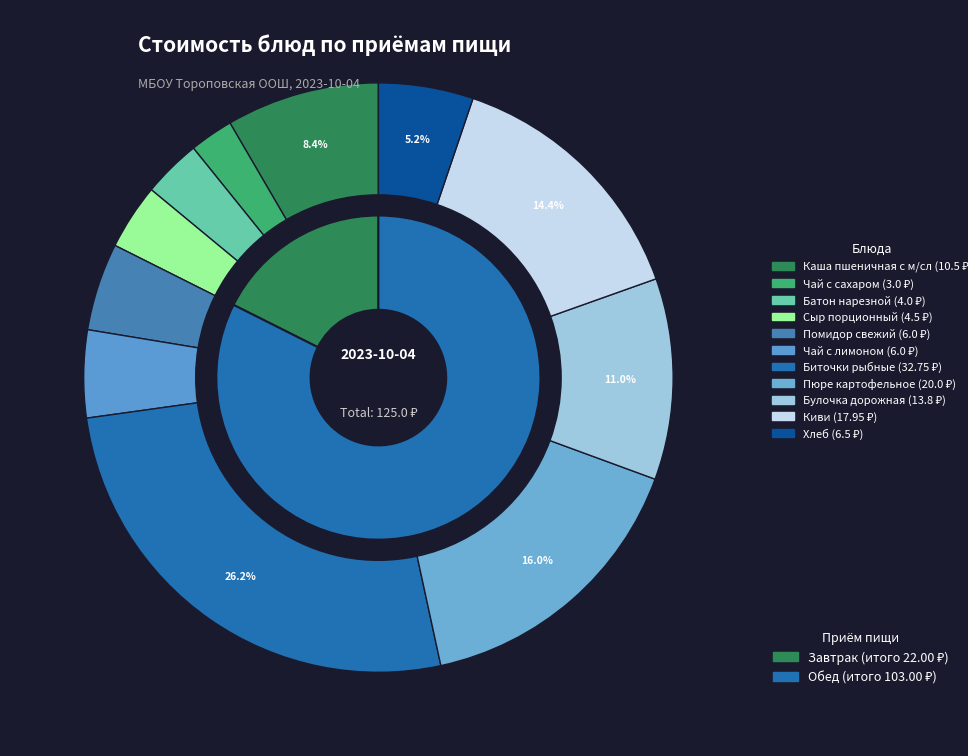

What is the smallest slice in the pie chart?

Чай с сахаром